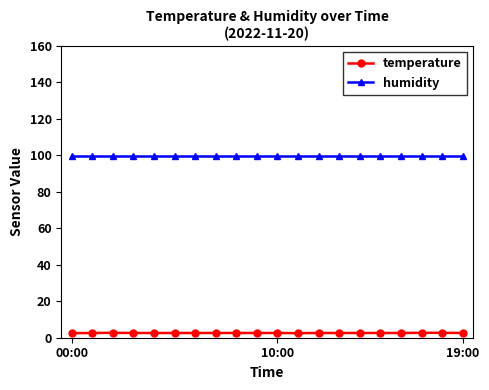

Does the chart have visible grid lines?

No